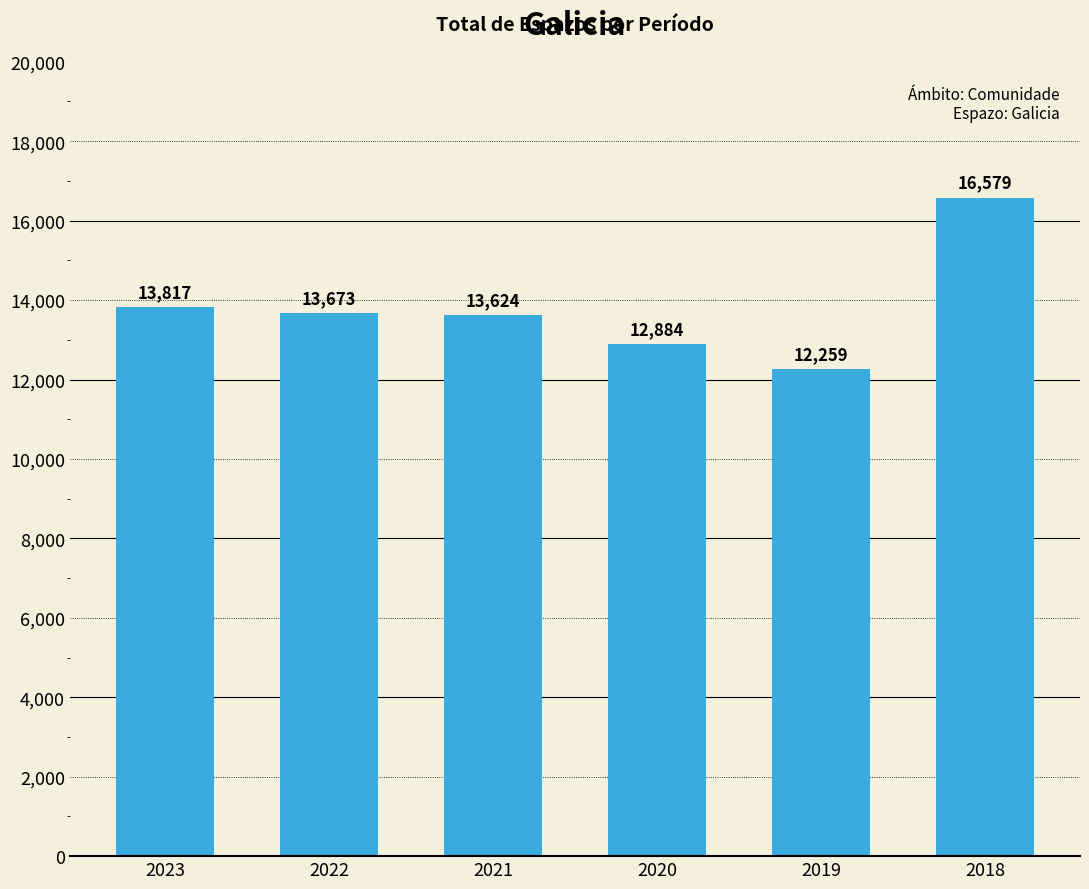

Reading left to right, extract all data points from this chart.

2023=13817	2022=13673	2021=13624	2020=12884	2019=12259	2018=16579